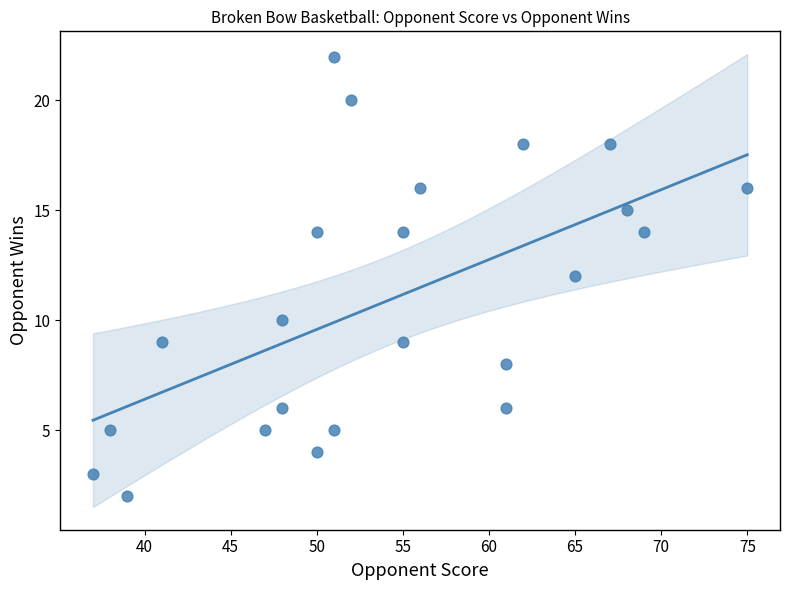

What is the range of X values (max minus min)?

38